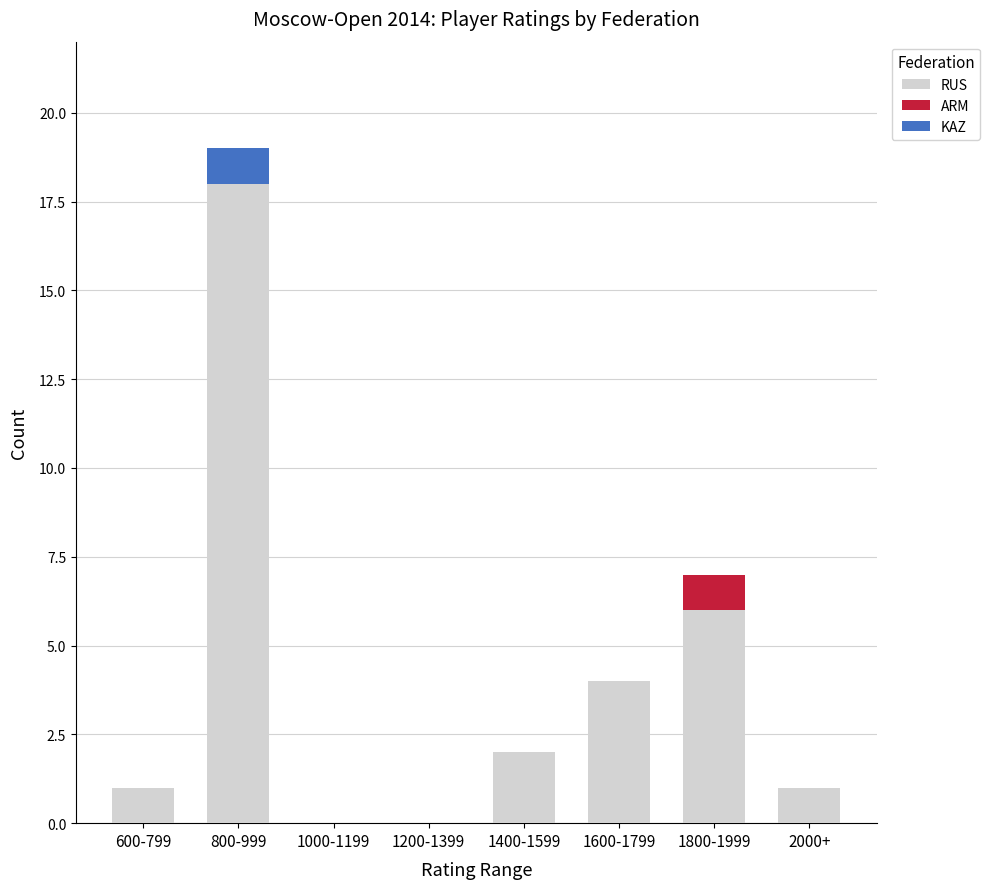

At which label does RUS reach its peak?

800-999